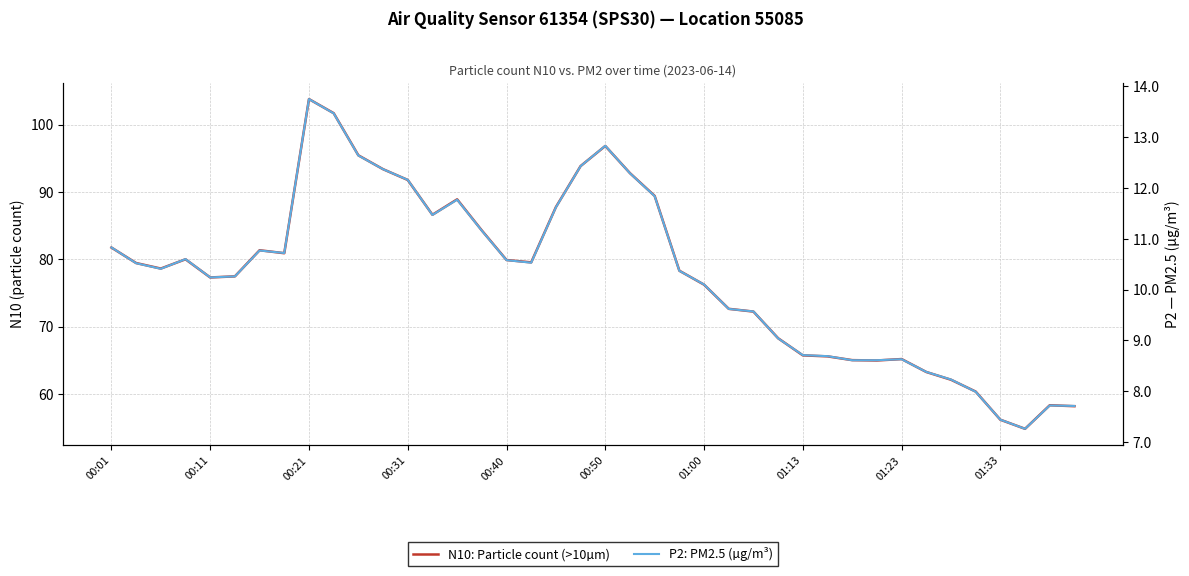

What are all the series names shown in the legend?

N10: Particle count (>10µm), P2: PM2.5 (µg/m³)